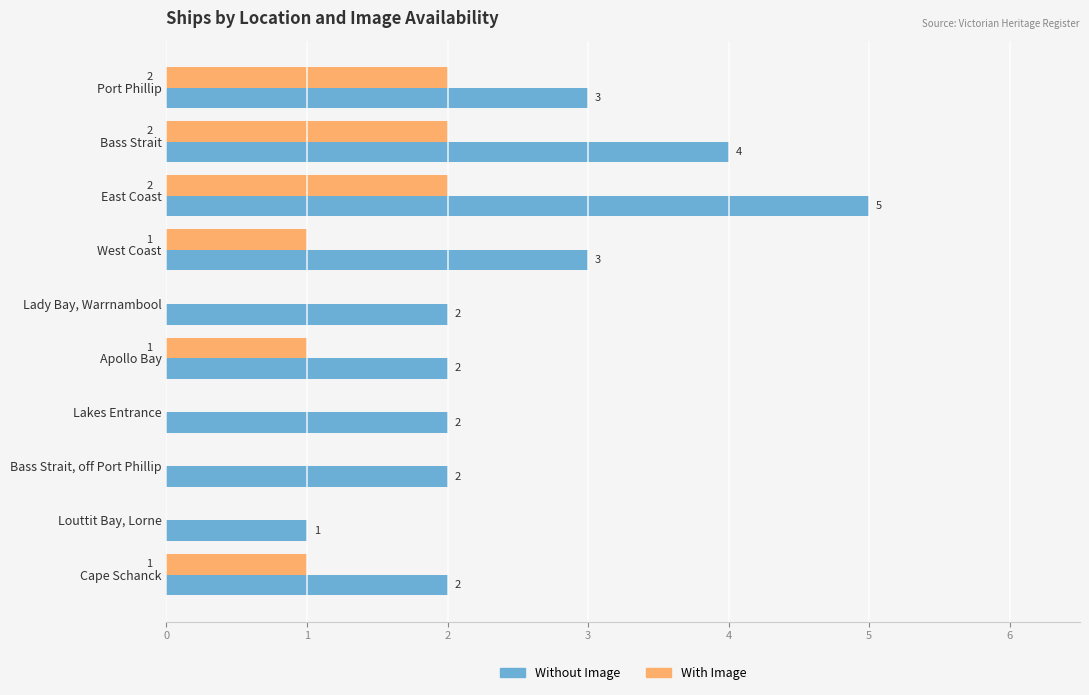

Between East Coast and West Coast, which series saw the biggest shift?

Without Image